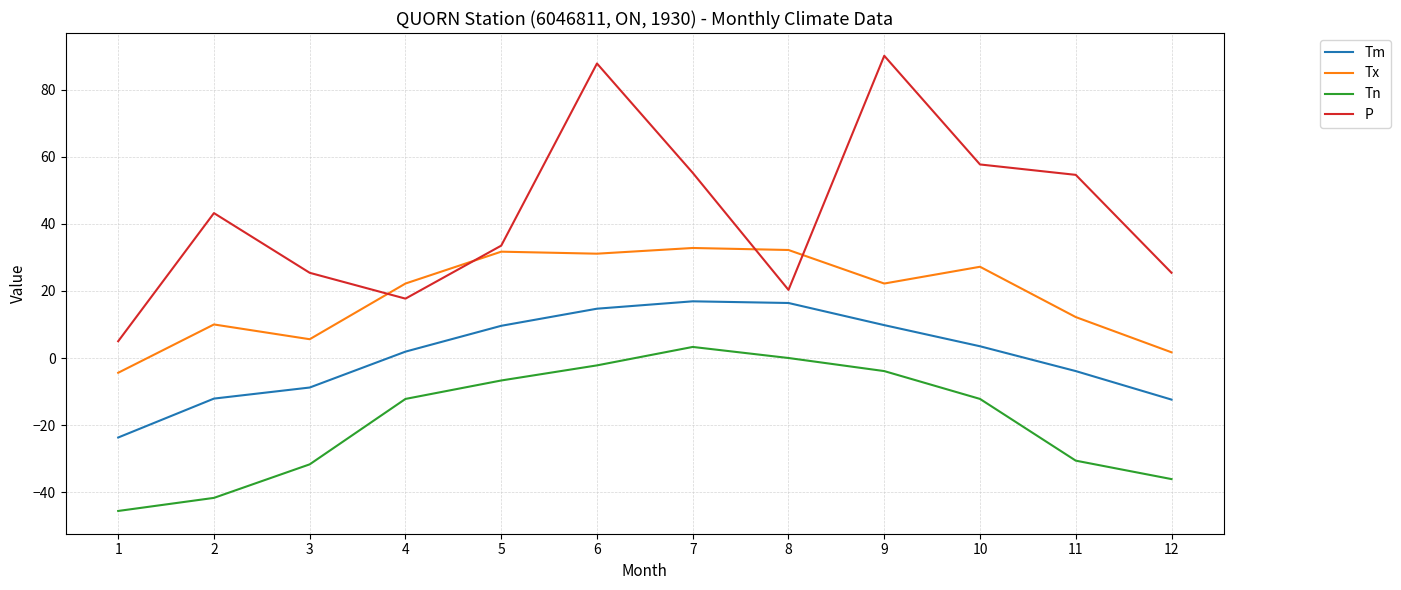

Which series has the largest total across all categories?

P